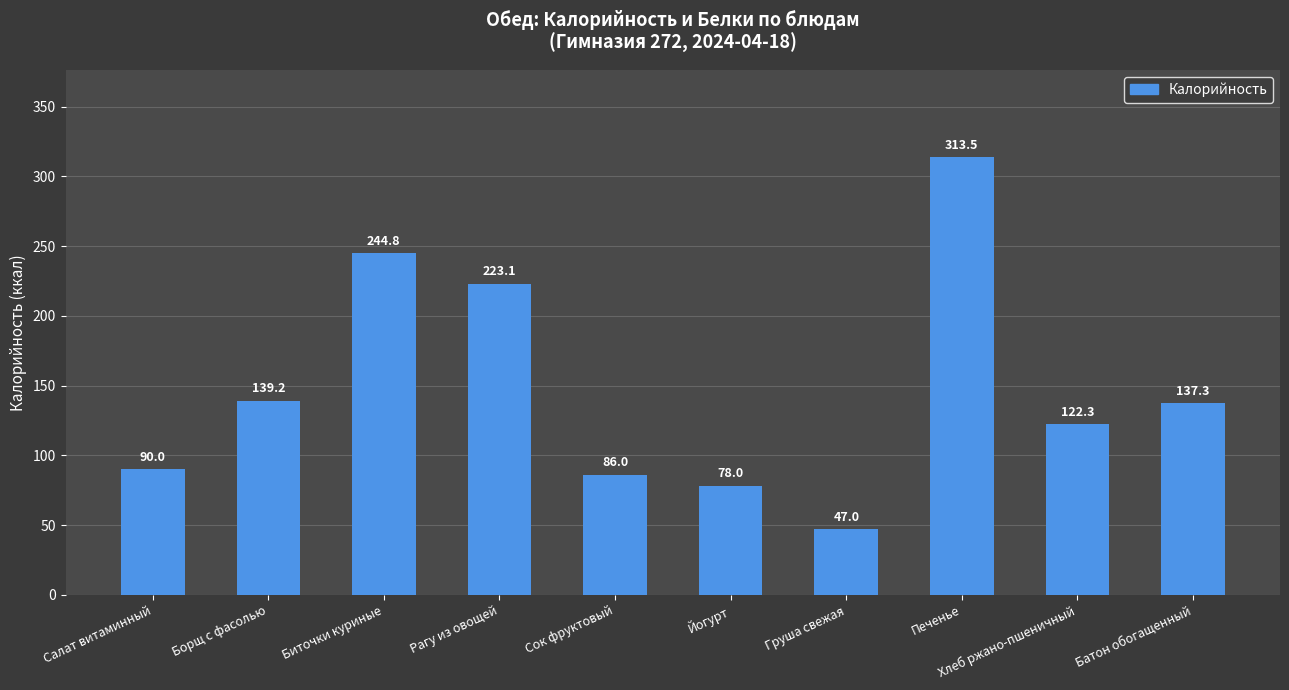

The value at Хлеб ржано-пшеничный is 122.3. True or false?

True